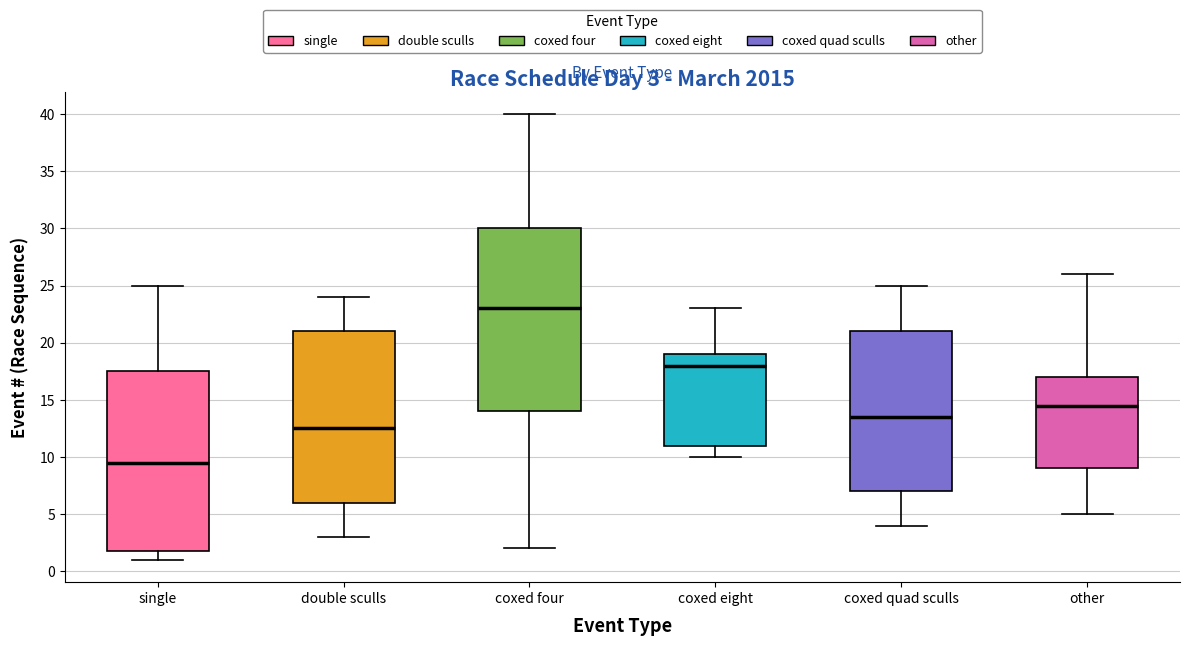

Which box's median line is the highest?

coxed four